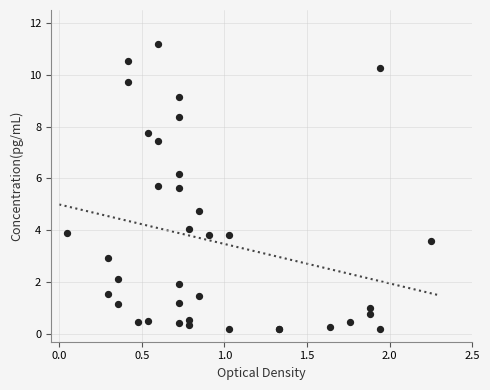

What Y value in the scatter plot is closest to 5?

4.7